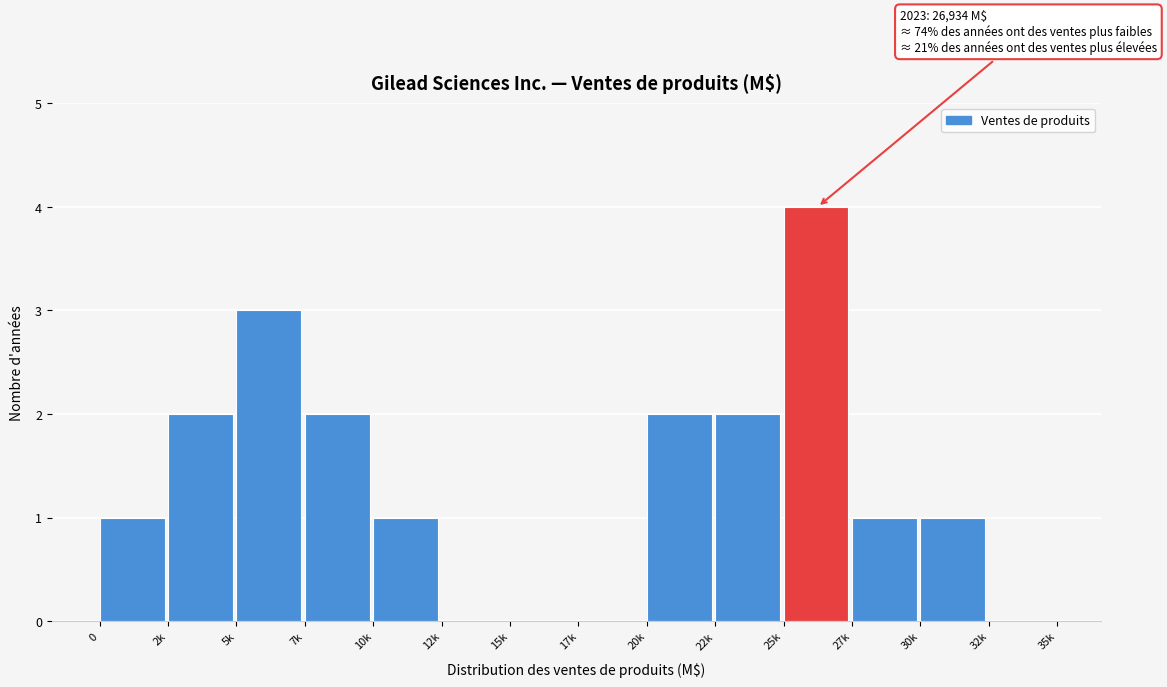

Reading left to right, extract all data points from this chart.

0=1	2k=2	5k=3	7k=2	10k=1	12k=0	15k=0	17k=0	20k=2	22k=2	25k=4	27k=1	30k=1	32k=0